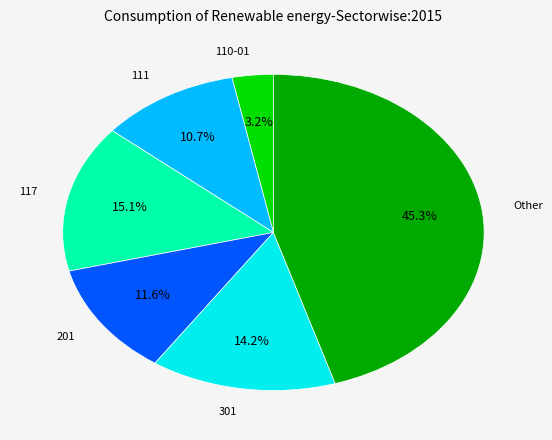

Does any single category account for the majority?

No